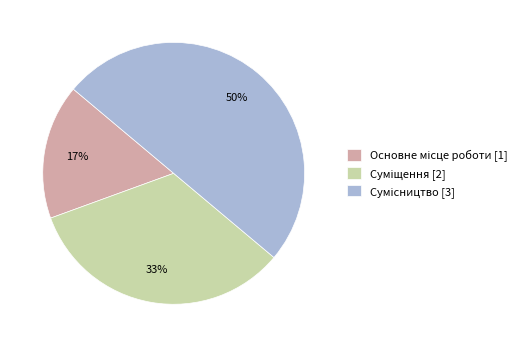

To the nearest percent, what is the difference between the largest and smallest slice percentages?

33%